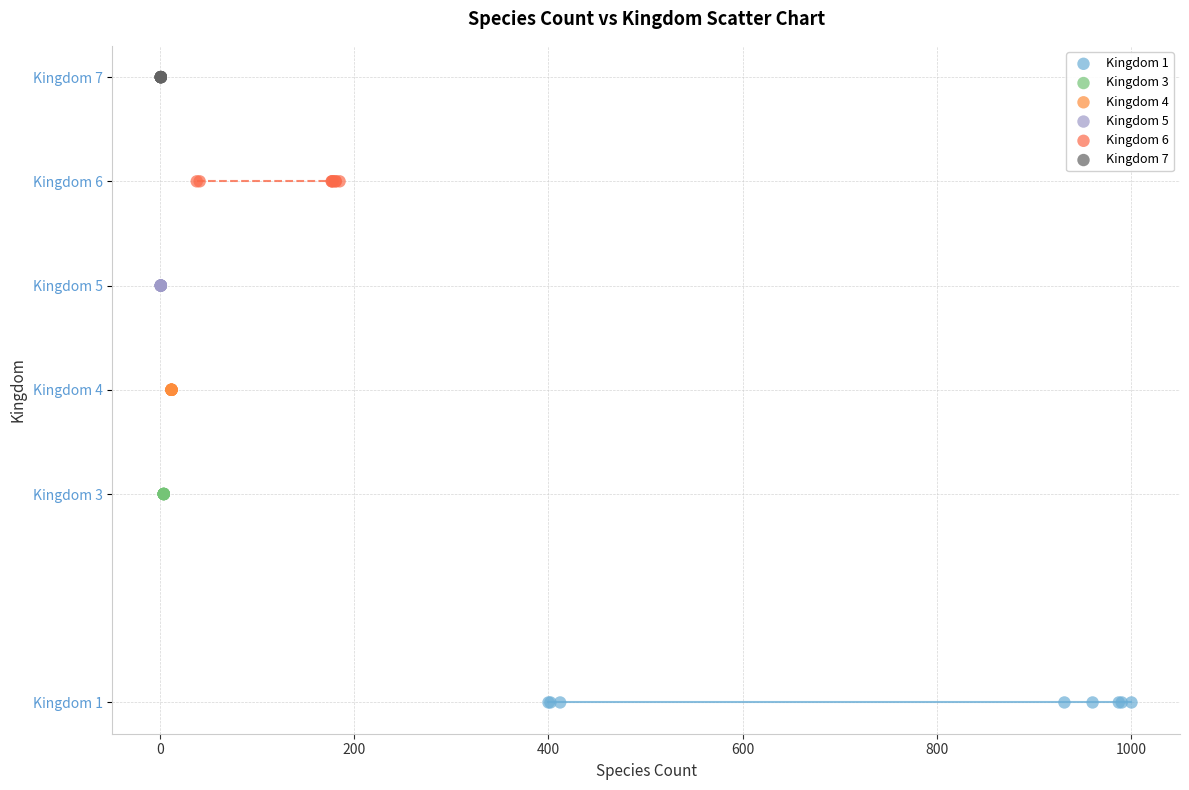

What are all the series names shown in the legend?

Kingdom 1, Kingdom 3, Kingdom 4, Kingdom 5, Kingdom 6, Kingdom 7